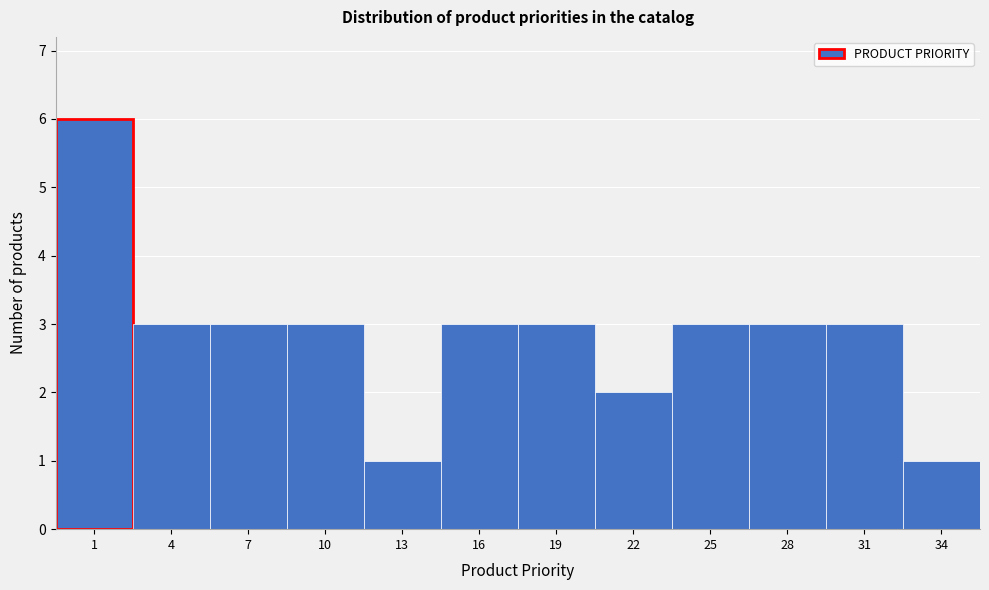

Reading left to right, list all the values displayed in this chart.

6	3	3	3	1	3	3	2	3	3	3	1